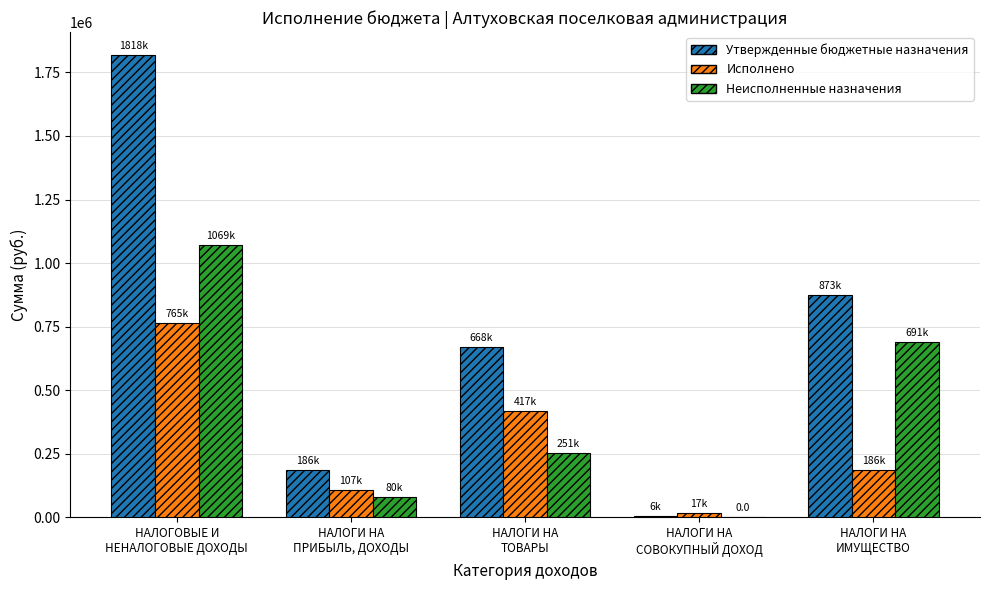

At which category is the sum across all series the highest?

НАЛОГОВЫЕ И
НЕНАЛОГОВЫЕ ДОХОДЫ